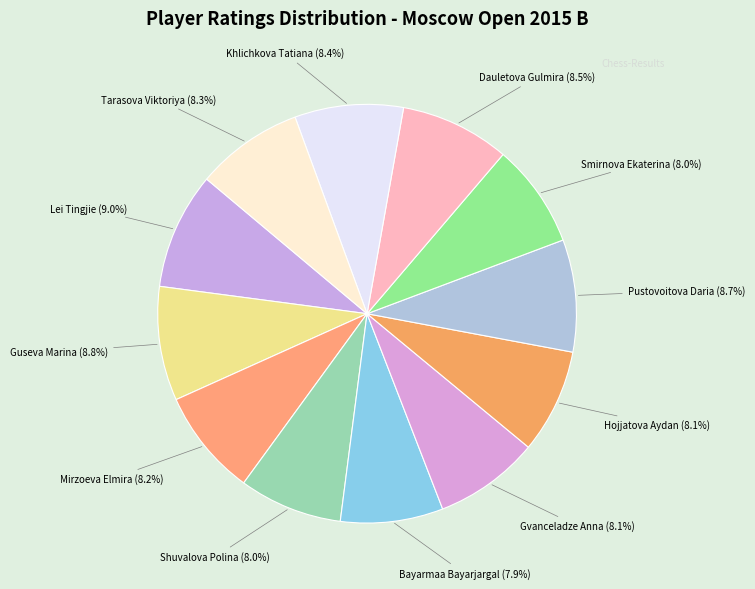

Count the number of slices in the pie.

12